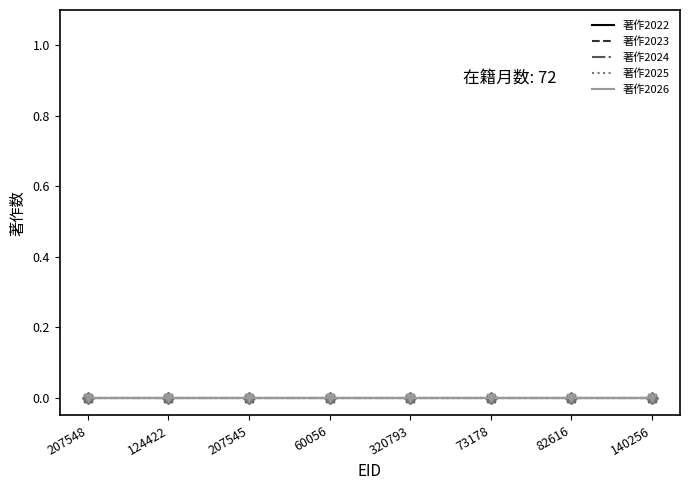

What is the sum of all 在籍月数 values?

576